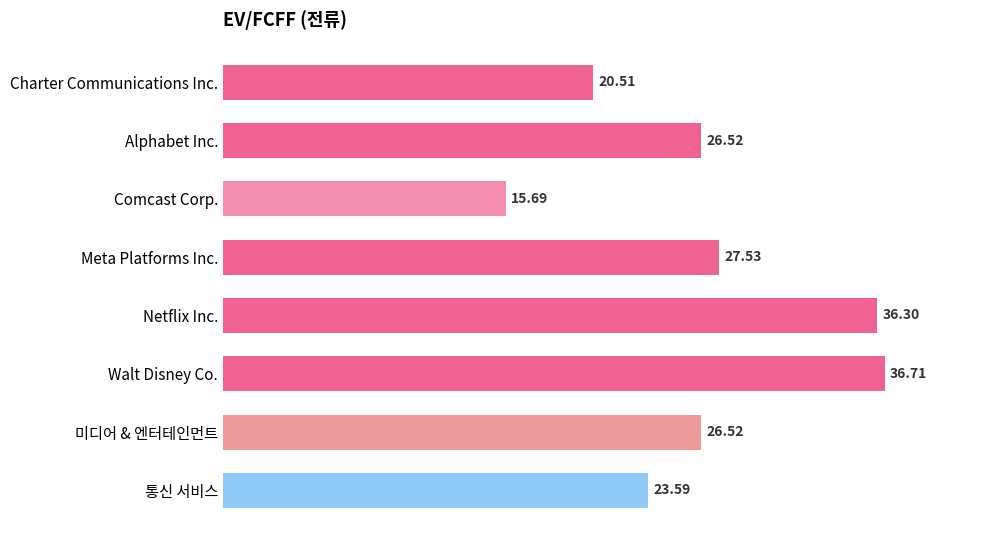

What is the ratio of the value at Comcast Corp. to the value at Charter Communications Inc.?

0.8